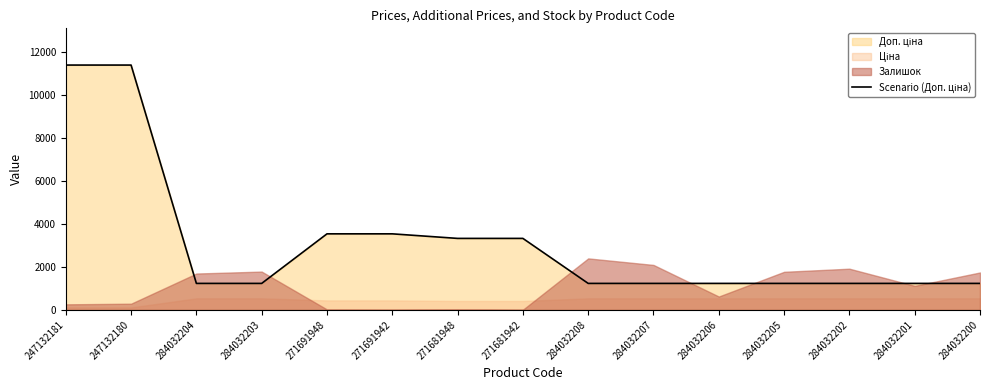

Approximately how many times larger is the value at 284032204 compared to 284032207?

1.0